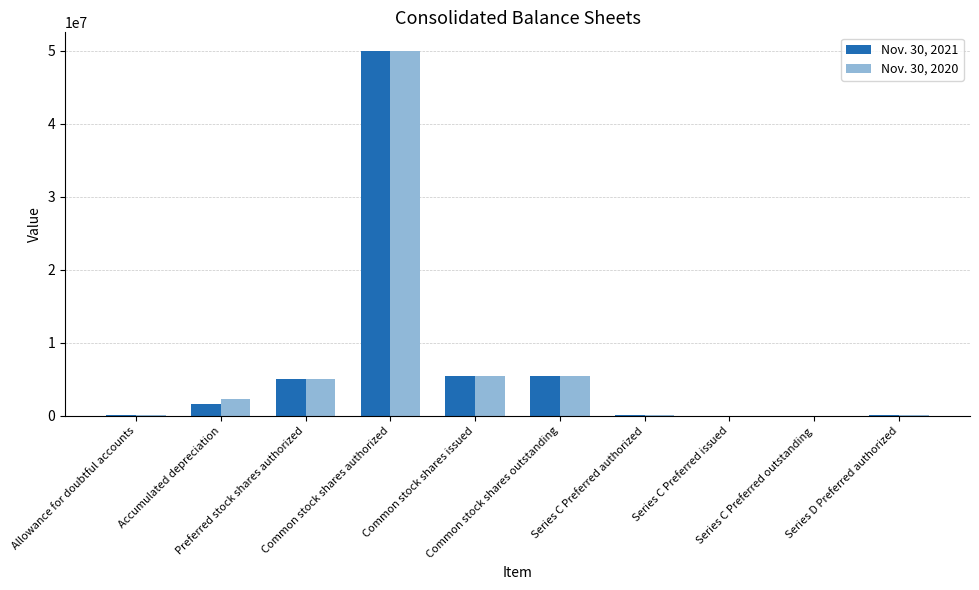

What is the greatest value displayed?

50000000